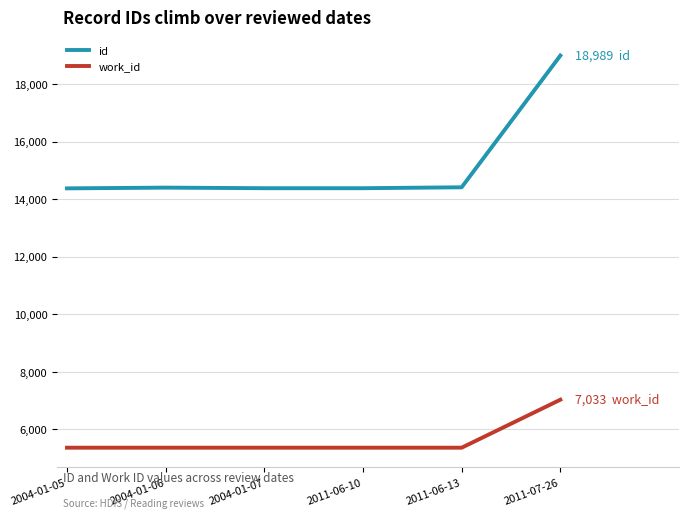

Does the chart display data point markers on the line(s)?

No